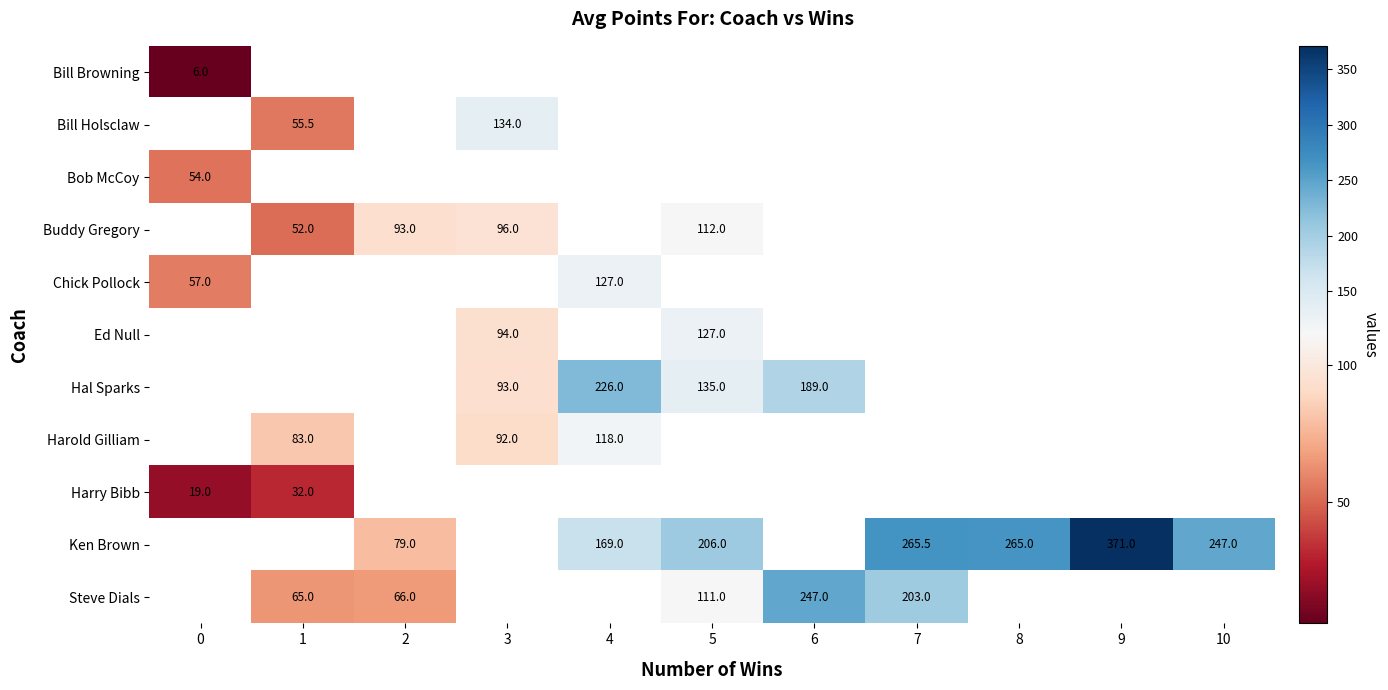

How many data points does each series have?

11